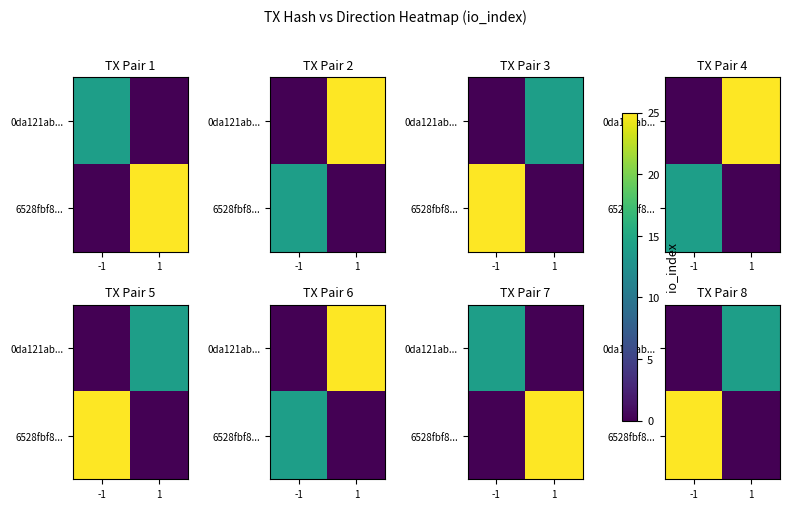

What is the greatest value displayed?

25